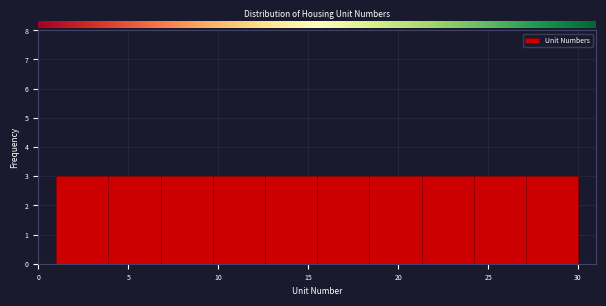

Reading left to right, transcribe this chart: for each bar, give the range it covers on the x-axis and its height. Neither the bar edges nor the heights are printed on the chart, so give them approximately, as read against the axes.

1.0 to 3.9: 3
3.9 to 6.8: 3
6.8 to 9.7: 3
9.7 to 12.6: 3
12.6 to 15.5: 3
15.5 to 18.4: 3
18.4 to 21.3: 3
21.3 to 24.2: 3
24.2 to 27.1: 3
27.1 to 30.0: 3